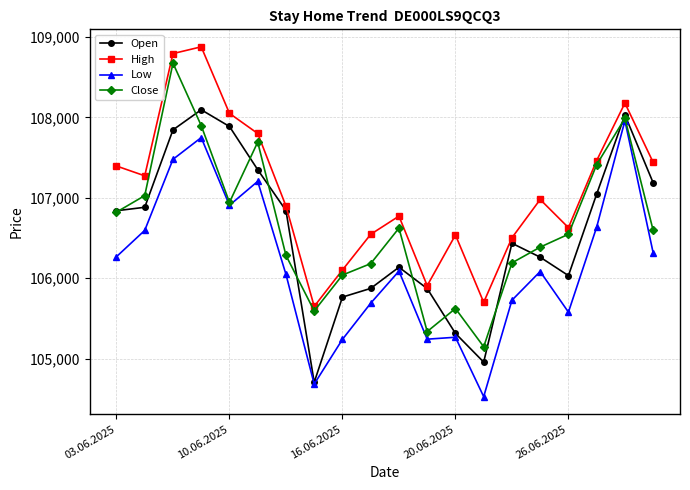

True or false: Close and High cross at least once.

False